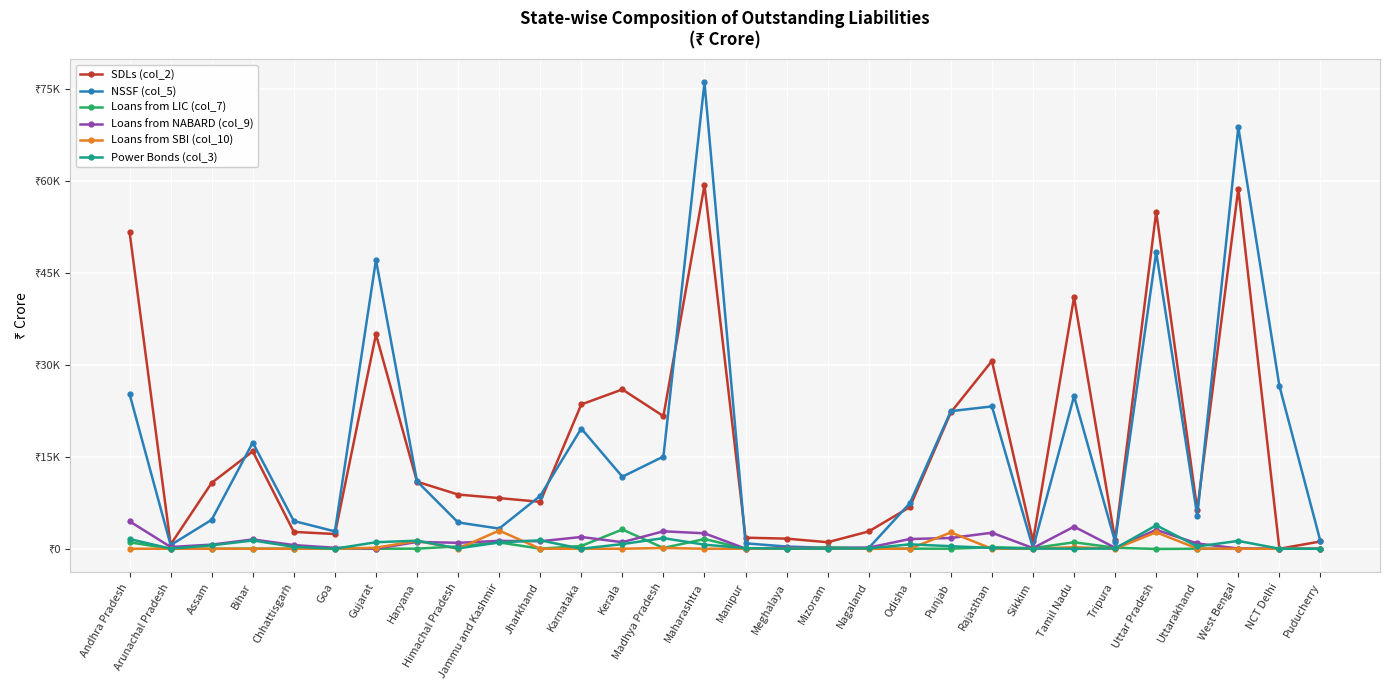

What are all the series names shown in the legend?

SDLs (col_2), NSSF (col_5), Loans from LIC (col_7), Loans from NABARD (col_9), Loans from SBI (col_10), Power Bonds (col_3)